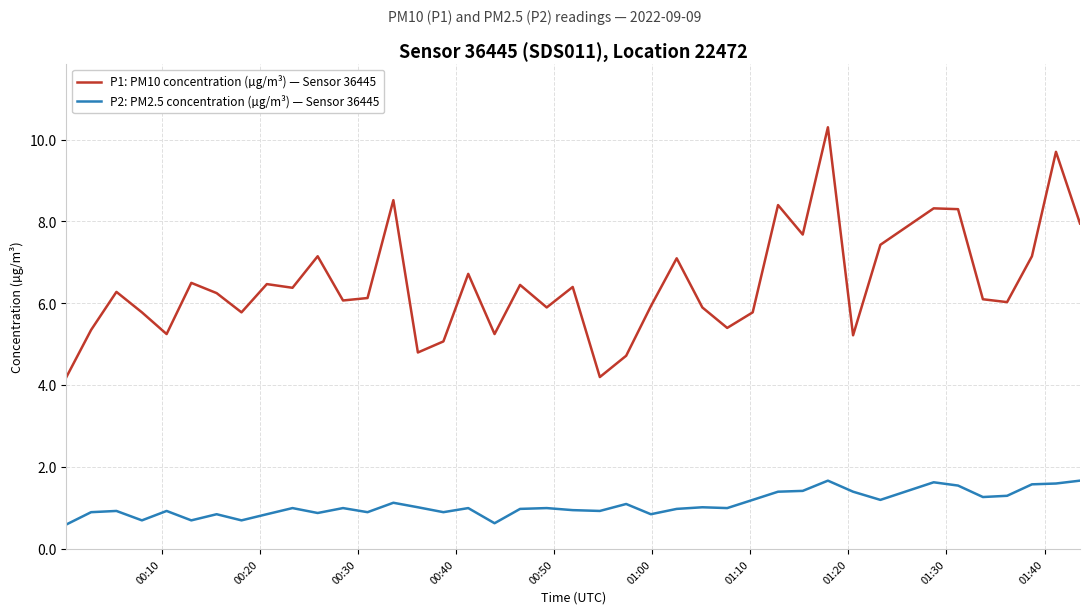

Which series has the widest spread of values?

P1: PM10 concentration (µg/m³) — Sensor 36445